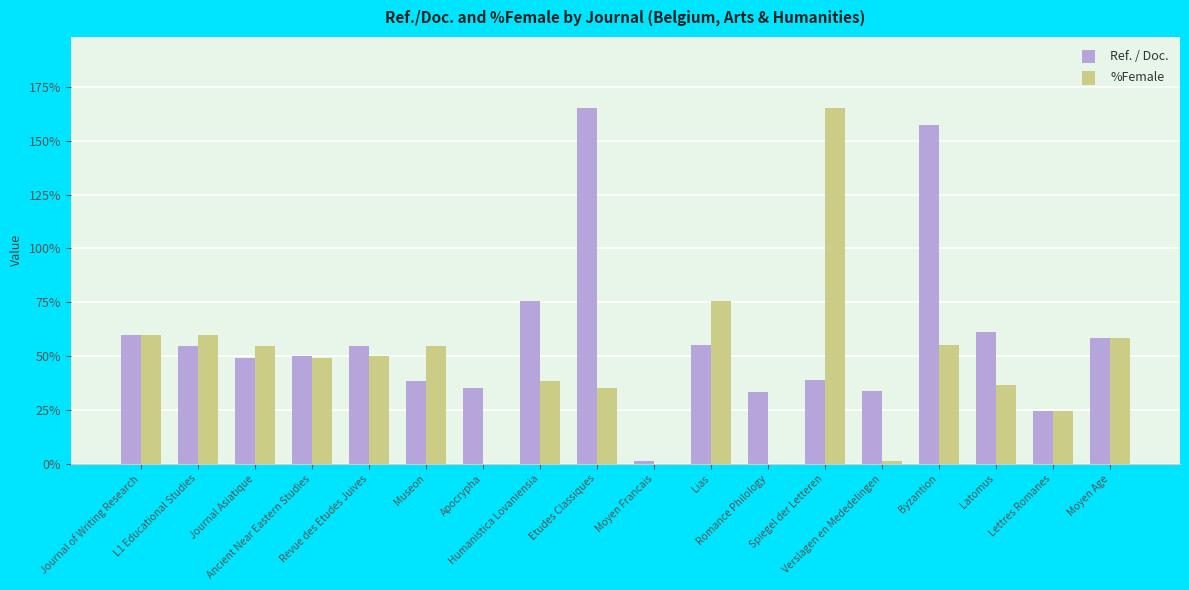

Which series has the largest total across all categories?

Ref. / Doc.